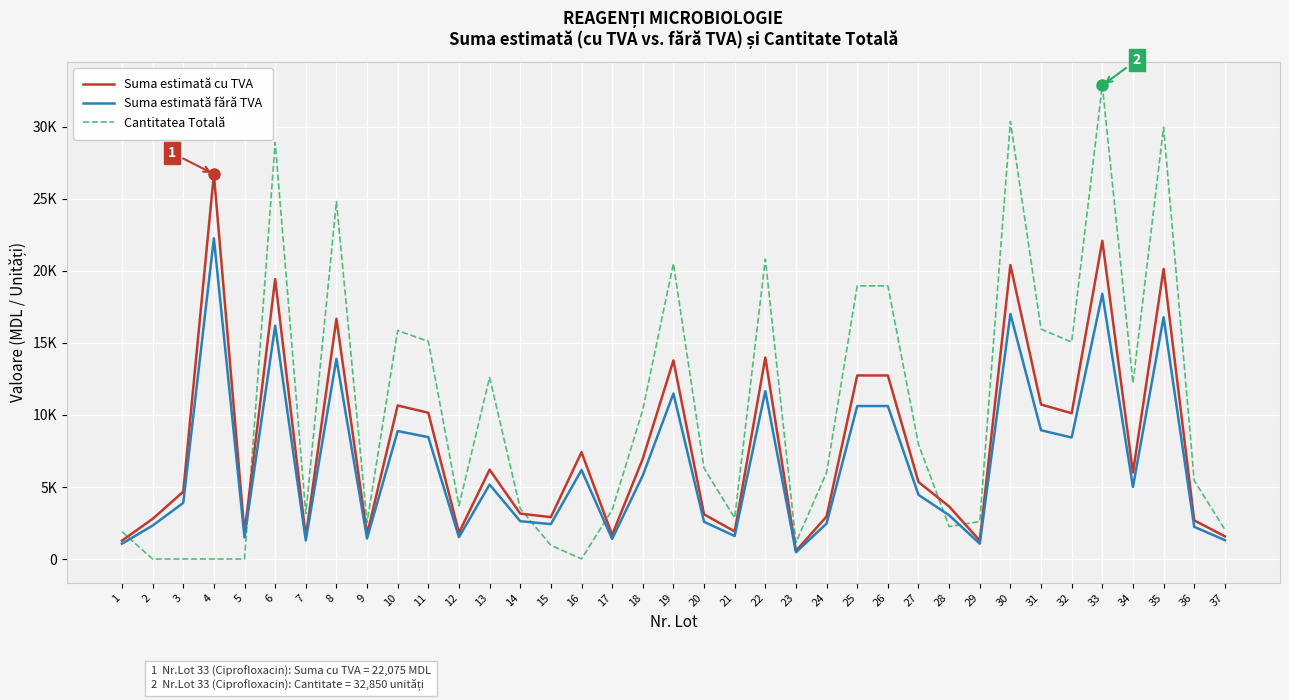

What are all the series names shown in the legend?

Suma estimată cu TVA, Suma estimată fără TVA, Cantitatea Totală